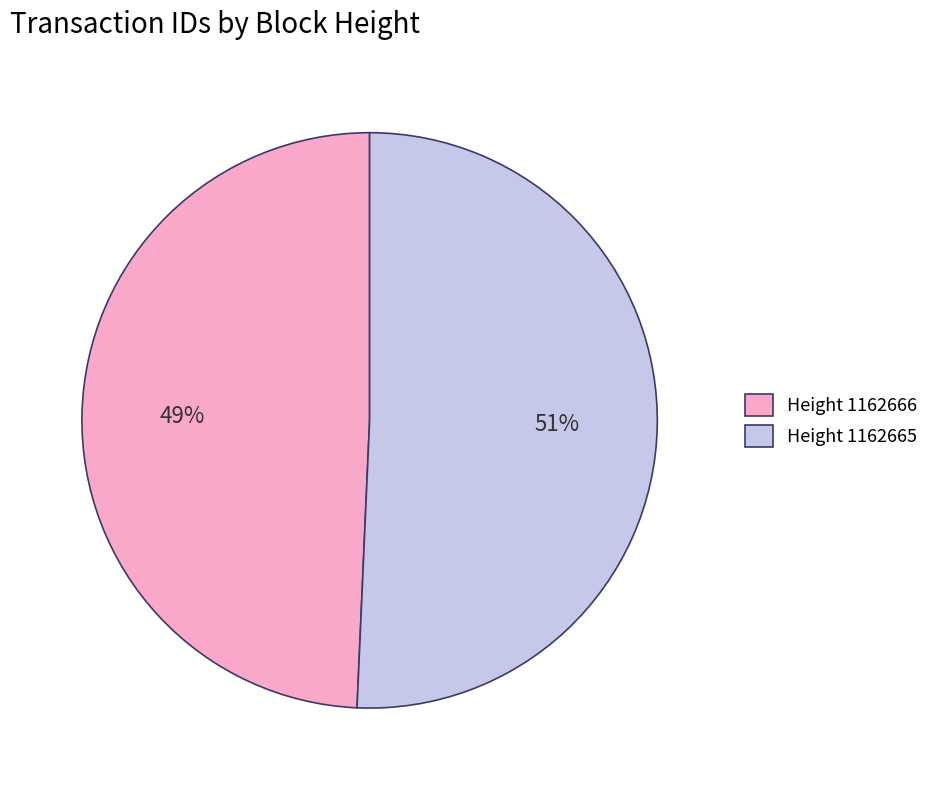

What is the ratio of the value at Height 1162666 to the value at Height 1162665?

1.0